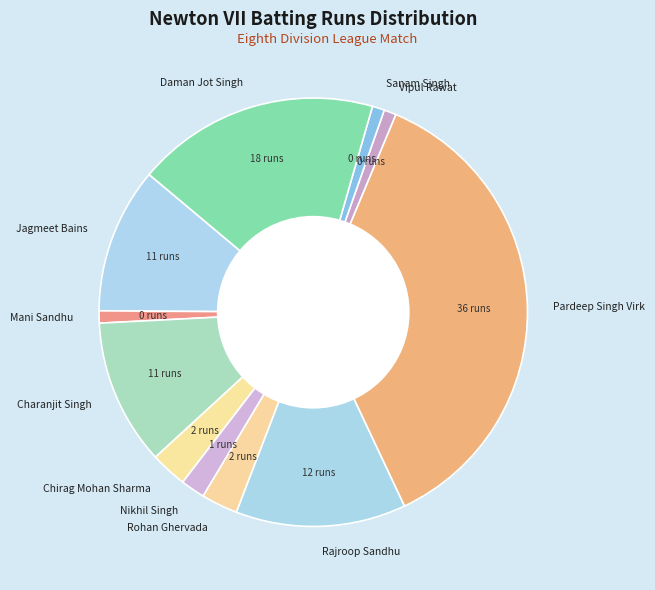

Between Mani Sandhu and Rajroop Sandhu, which is larger?

Rajroop Sandhu